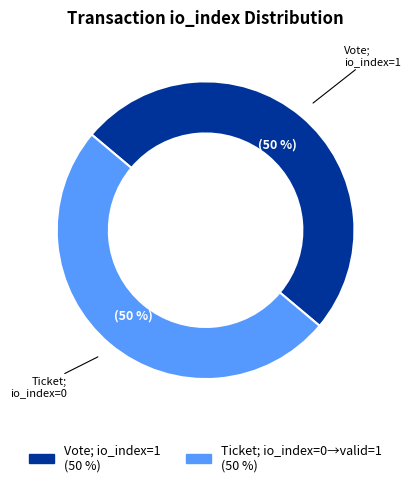

To the nearest percent, what is the average slice percentage?

50%